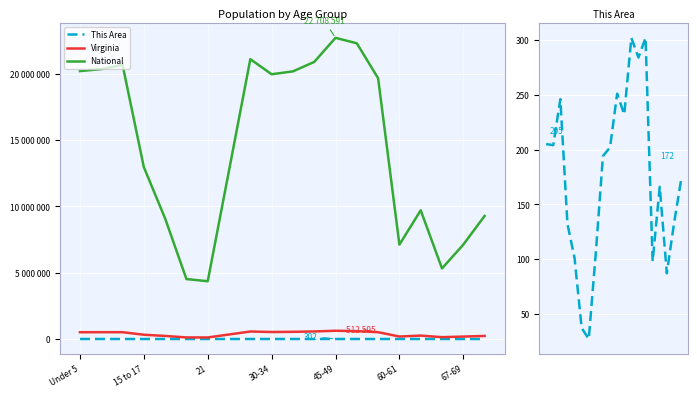

True or false: This Area and Virginia intersect in this chart.

False